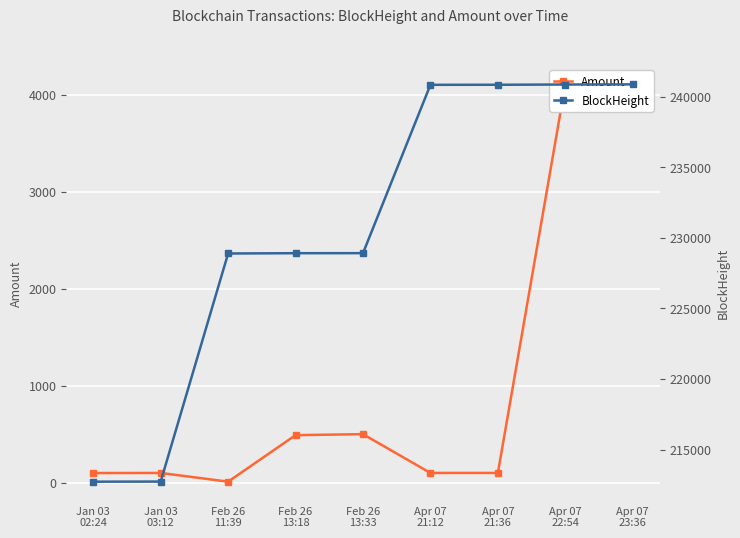

What position from the left is Jan 03
03:12?

2